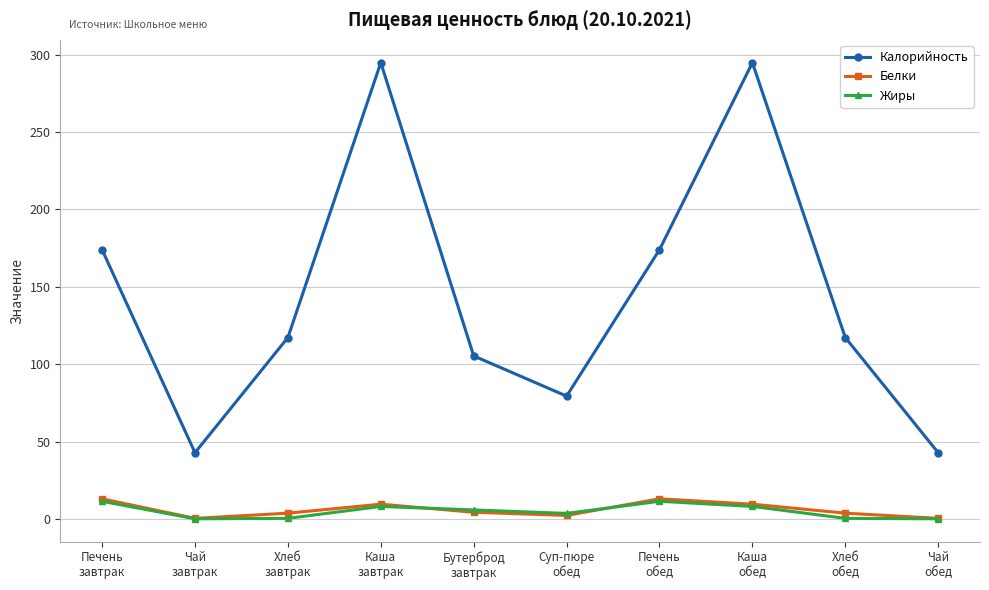

What is the greatest value displayed?

294.8